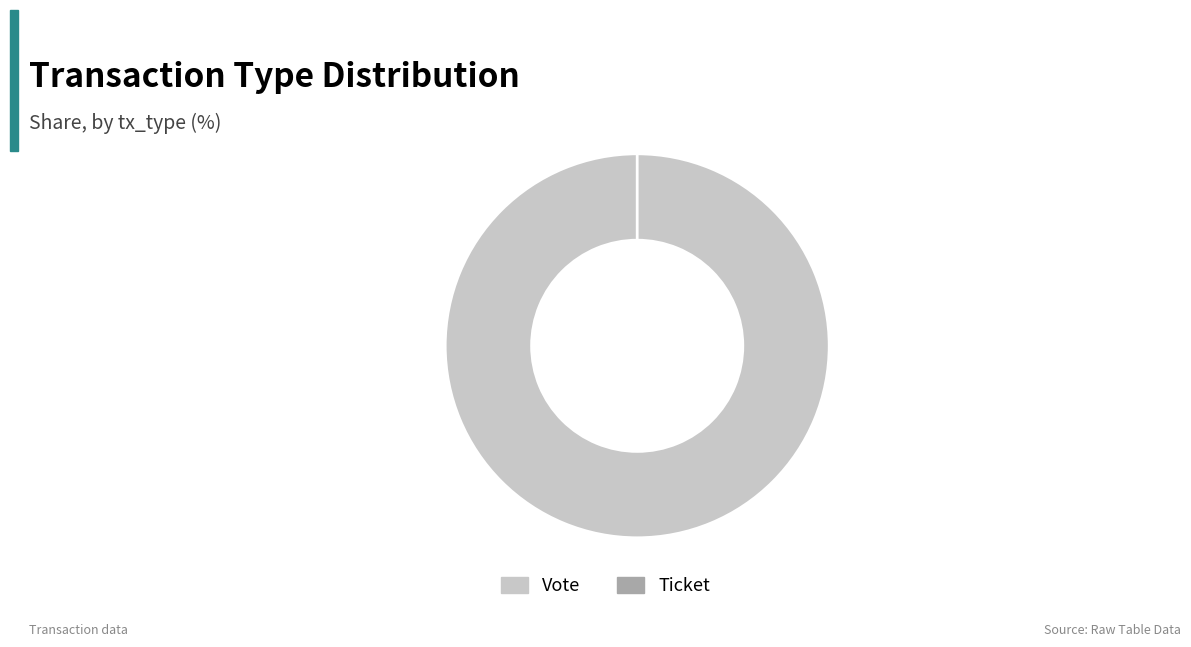

Between Vote and Ticket, which is larger?

Vote